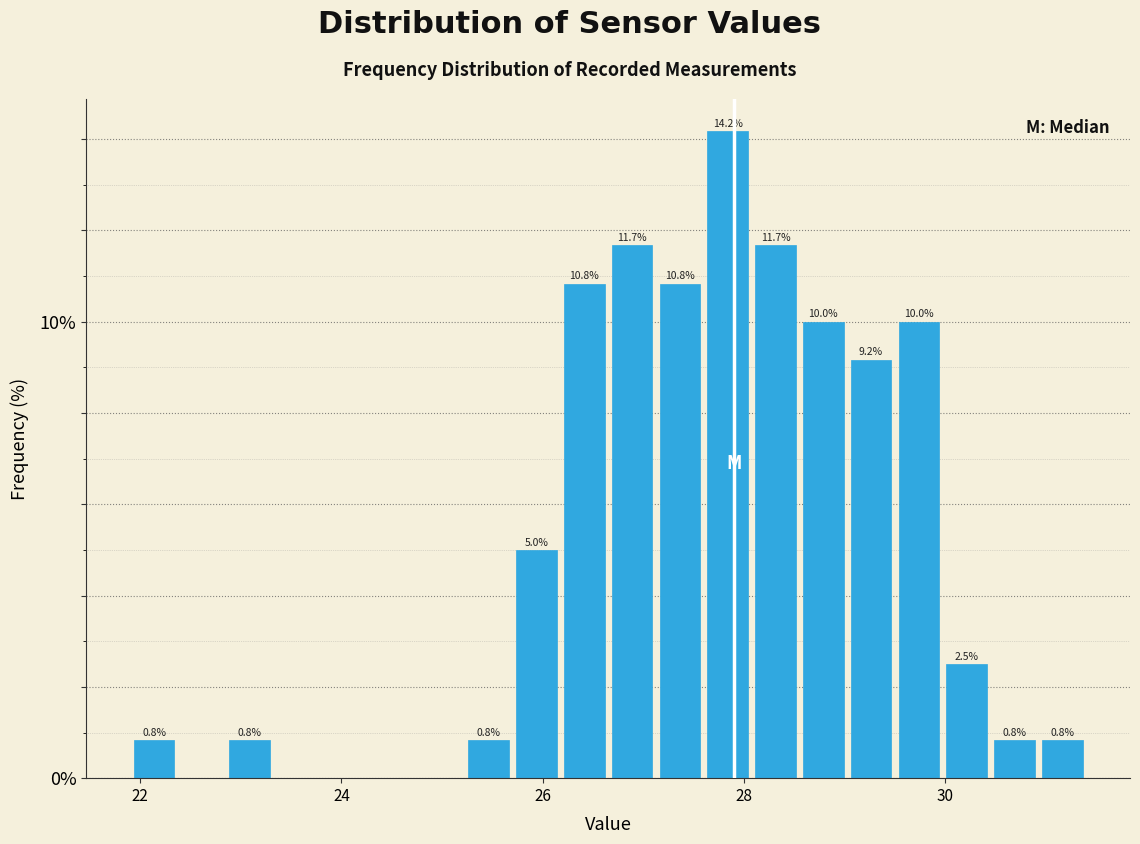

Read against the x-axis, roughly where is the centre of the tallest bar?

27.8